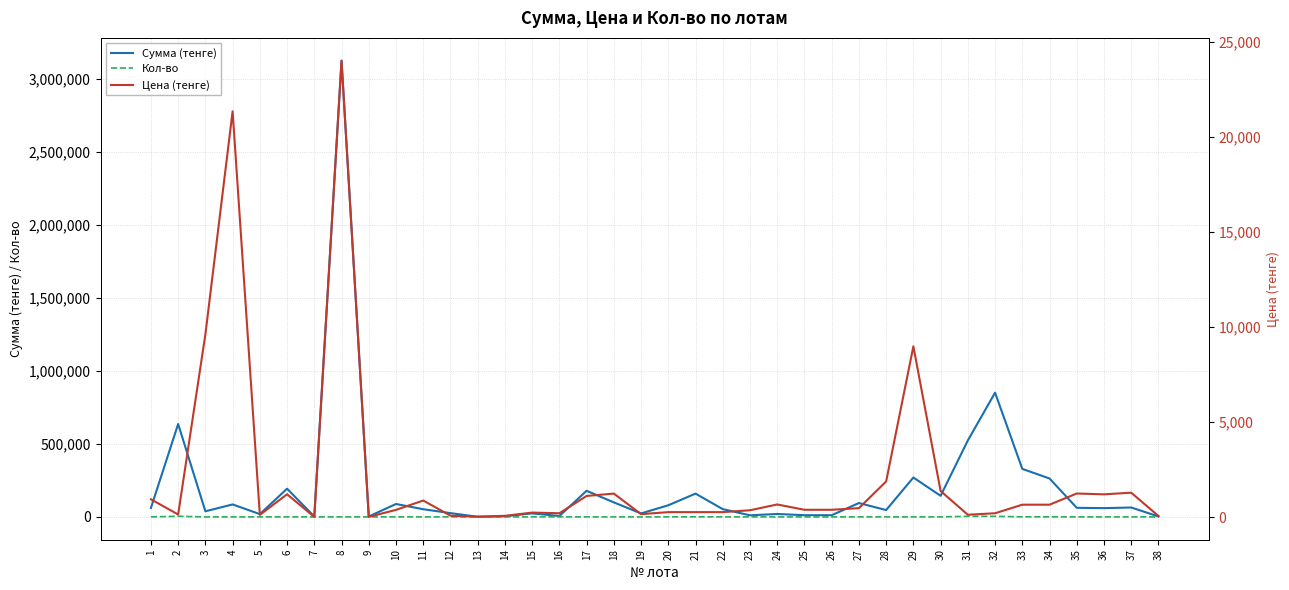

How many interior local valleys does the Цена (тенге) series have?

9